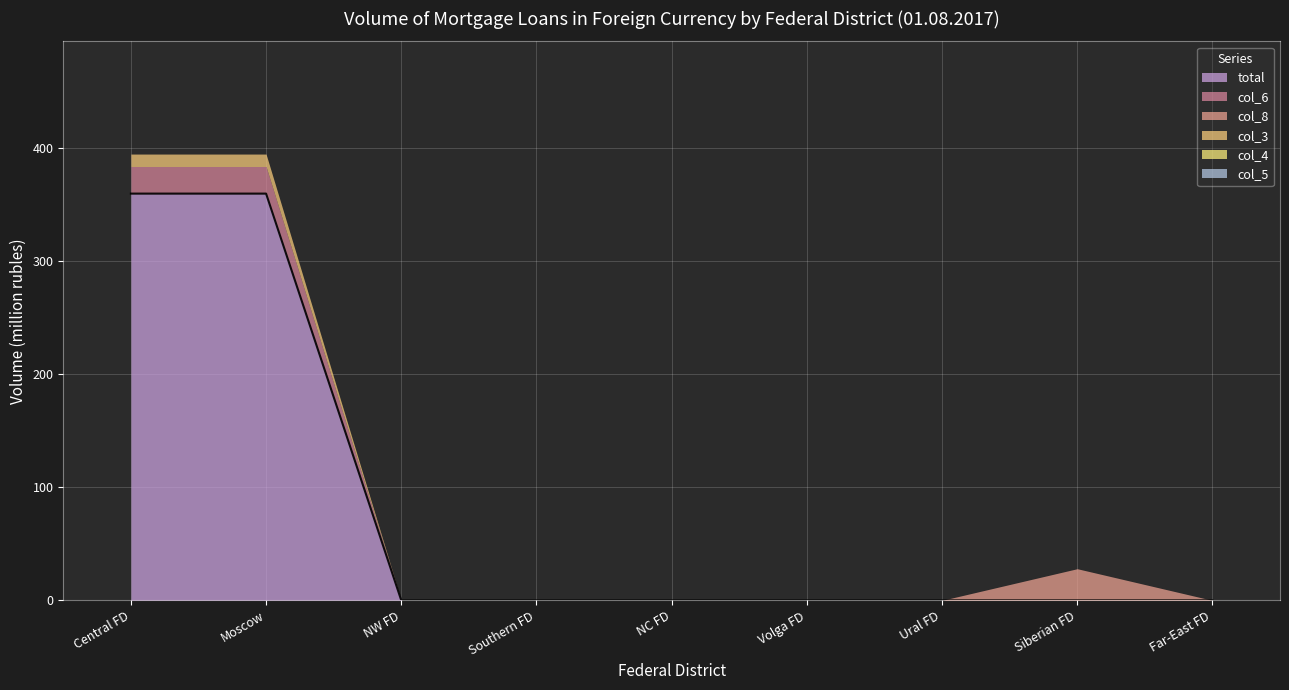

True or false: total and col_6 cross at least once.

False